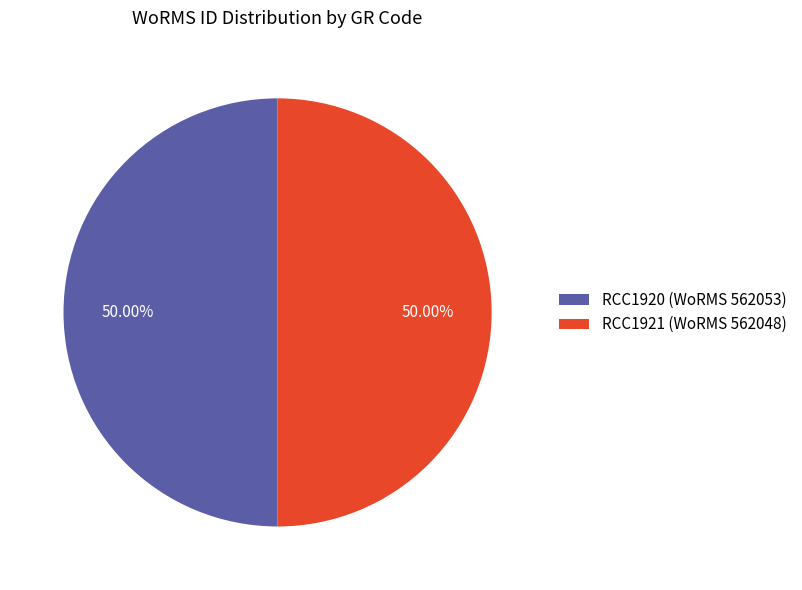

How many segments does this pie chart have?

2